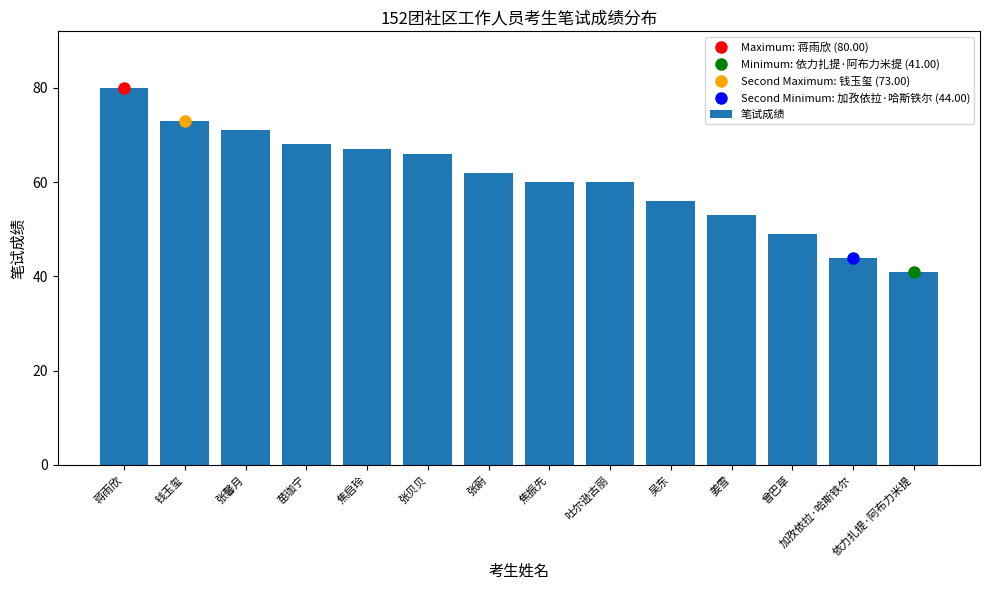

What value does the data have at 姜雪?

53